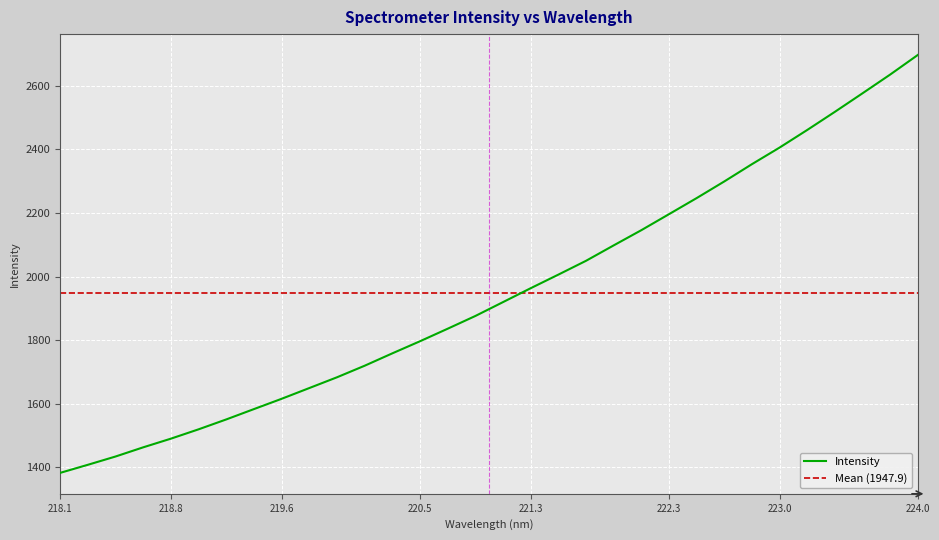

Rank the categories by value from highest to lowest.

223.9802, 223.7895, 223.5987, 223.408, 223.2172, 223.0264, 222.8355, 222.6447, 222.4538, 222.263, 222.0721, 221.8812, 221.6902, 221.4993, 221.3083, 221.1174, 220.9264, 220.7354, 220.5444, 220.3533, 220.1623, 219.9712, 219.7801, 219.589, 219.3979, 219.2067, 219.0156, 218.8244, 218.6332, 218.442, 218.2508, 218.0596